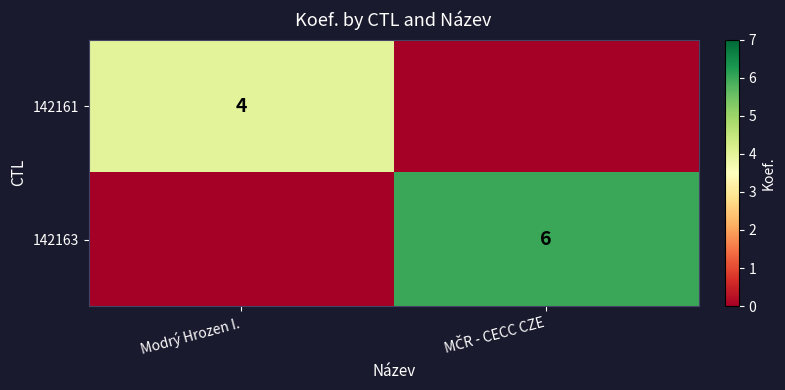

True or false: 142161 has a value of 6 at Modrý Hrozen I..

False